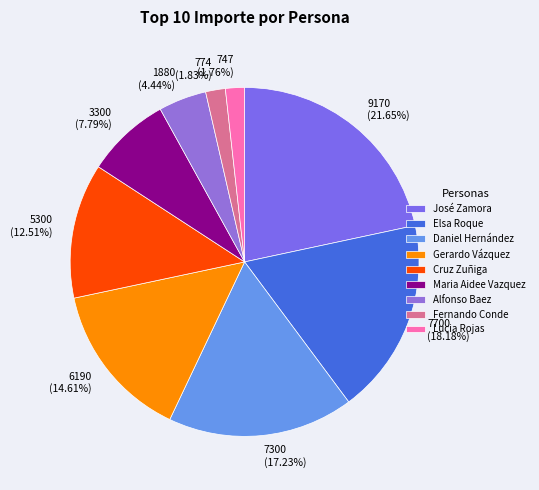

Is there a majority slice in this chart?

No